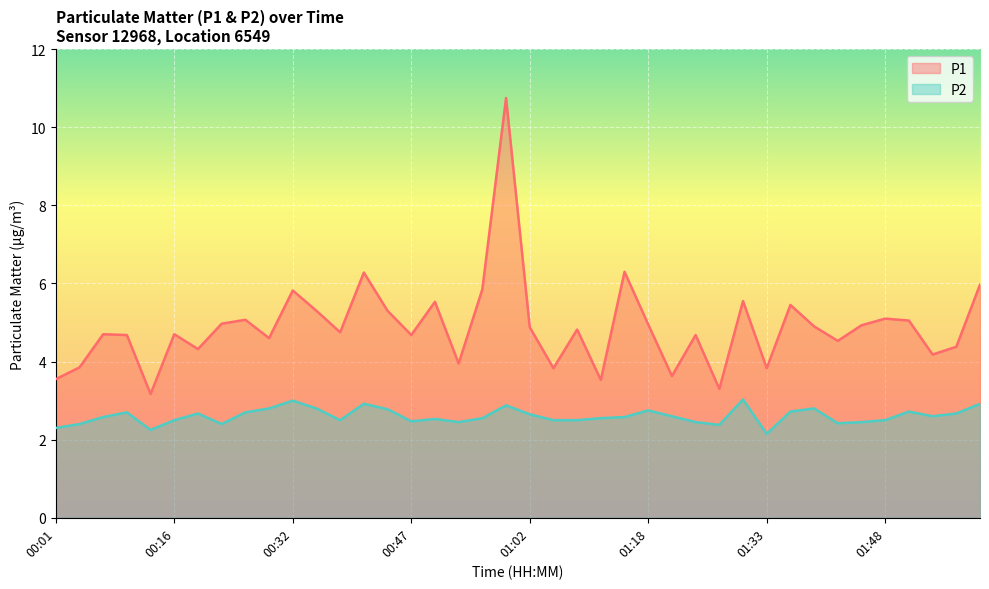

True or false: P2 and P1 cross at least once.

False